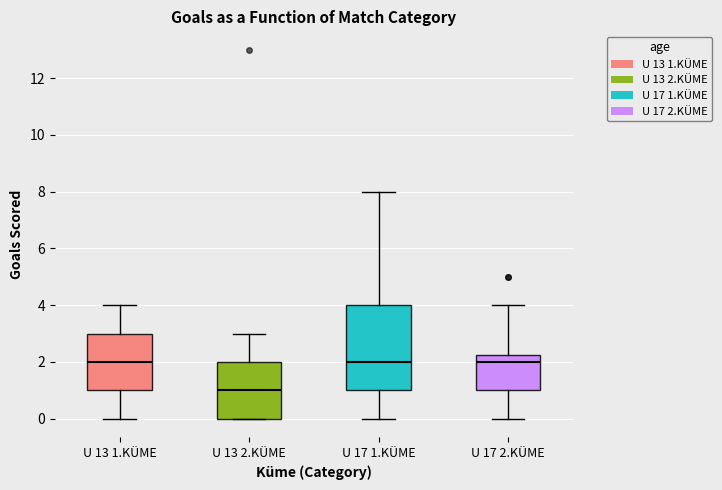

Reading left to right, read every box against the y-axis: the position of its median line, the range the box covers, and the ends of its whiskers. The values are not printed on the chart, so give them approximately, as read against the axis.

U 13 1.KÜME: median 2.0, box 1.0 to 3.0, whiskers 0.0 to 4.0
U 13 2.KÜME: median 1.0, box 0.0 to 2.0, whiskers 0.0 to 3.0
U 17 1.KÜME: median 2.0, box 1.0 to 4.0, whiskers 0.0 to 8.0
U 17 2.KÜME: median 2.0, box 1.0 to 2.2, whiskers 0.0 to 4.0